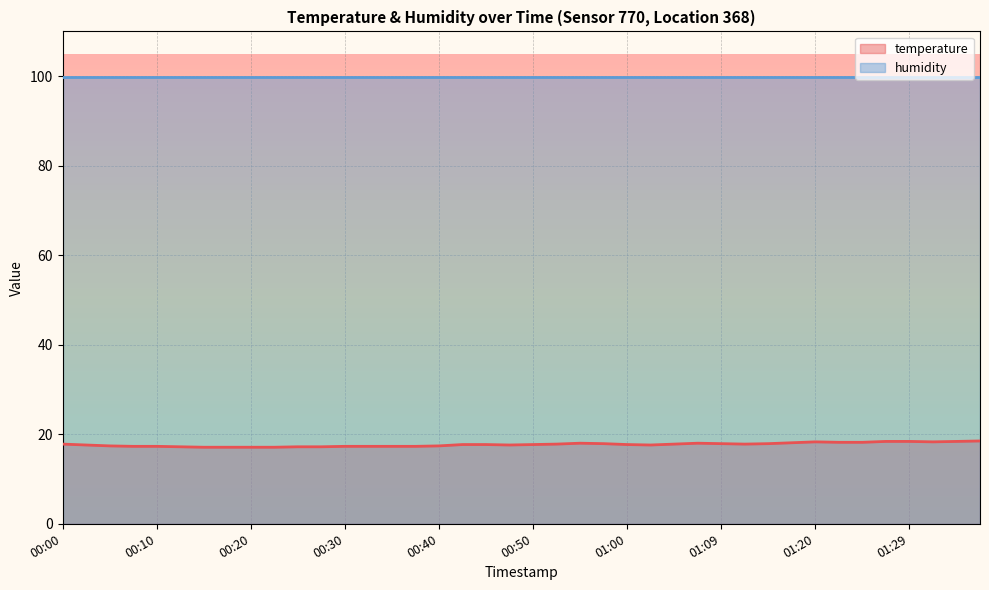

What is the sum of all values?

707.9